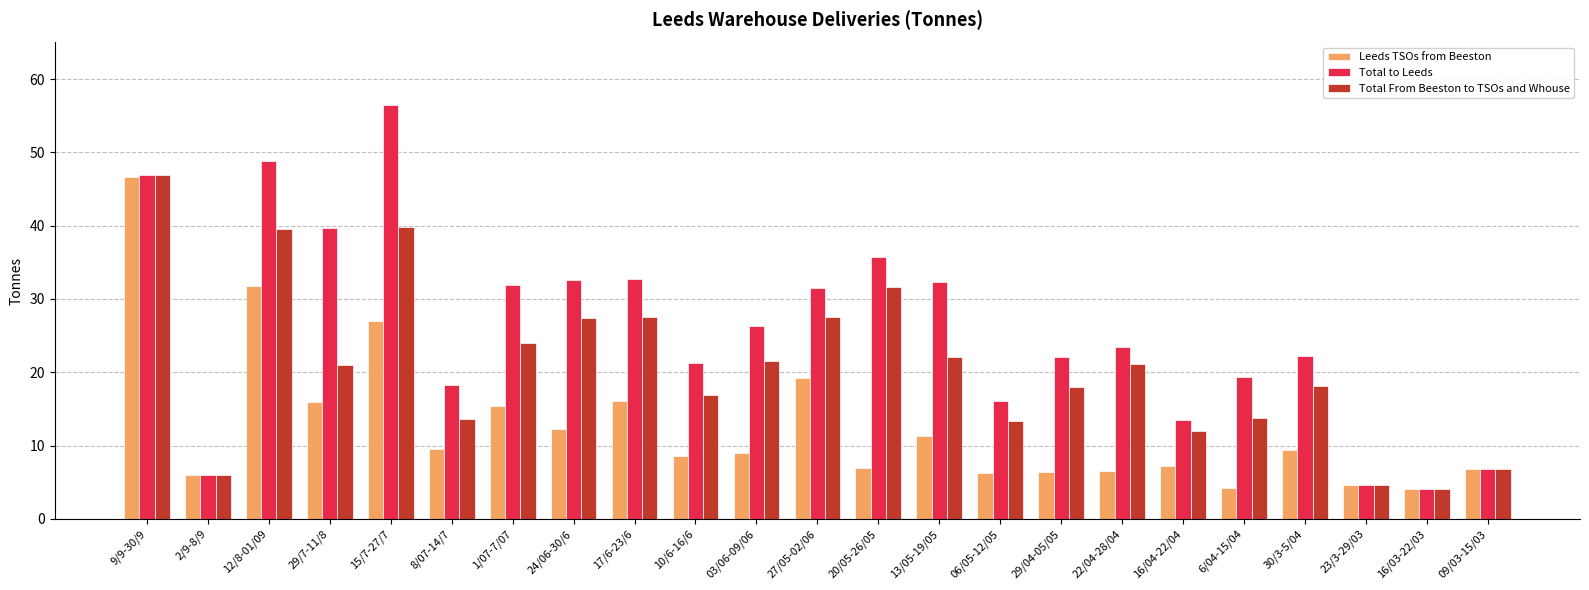

What is the minimum value shown in the chart?

4.1